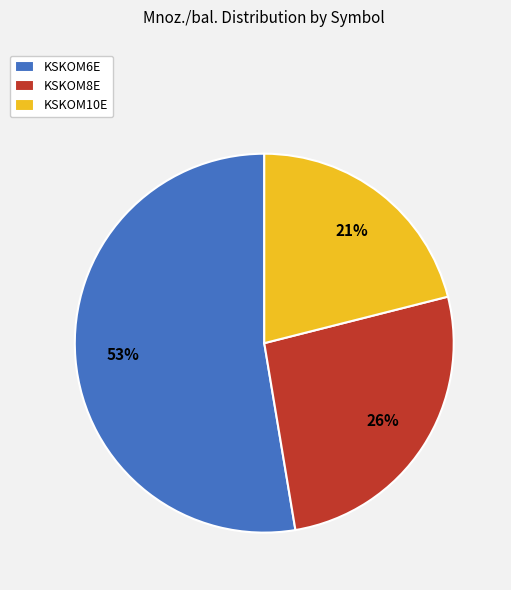

Is the sum of KSKOM8E and KSKOM6E greater than half?

Yes